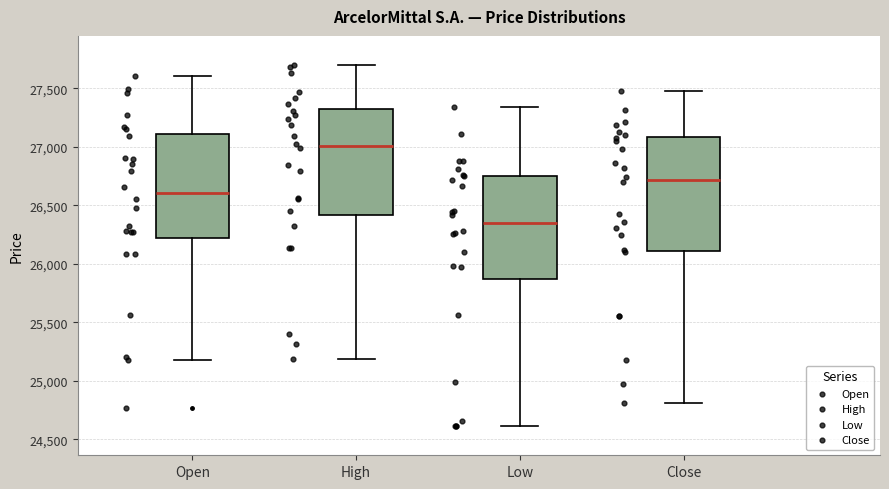

Reading left to right, transcribe this box plot: for each box, give where its median line is, the range the box spans, and where its two whiskers end, as read against the y-axis. The values are not printed on the chart, so give them approximately, as read against the axis.

Open: median 26600, box 26200 to 27100, whiskers 25200 to 27600
High: median 27000, box 26400 to 27300, whiskers 25200 to 27700
Low: median 26350, box 25850 to 26750, whiskers 24600 to 27350
Close: median 26700, box 26100 to 27100, whiskers 24800 to 27450